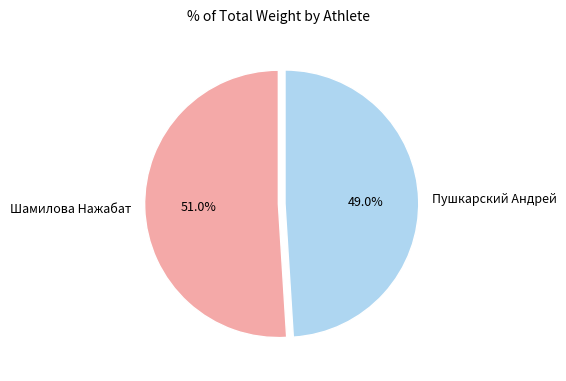

What is the total percentage of Шамилова Нажабат and Пушкарский Андрей?

100.0%